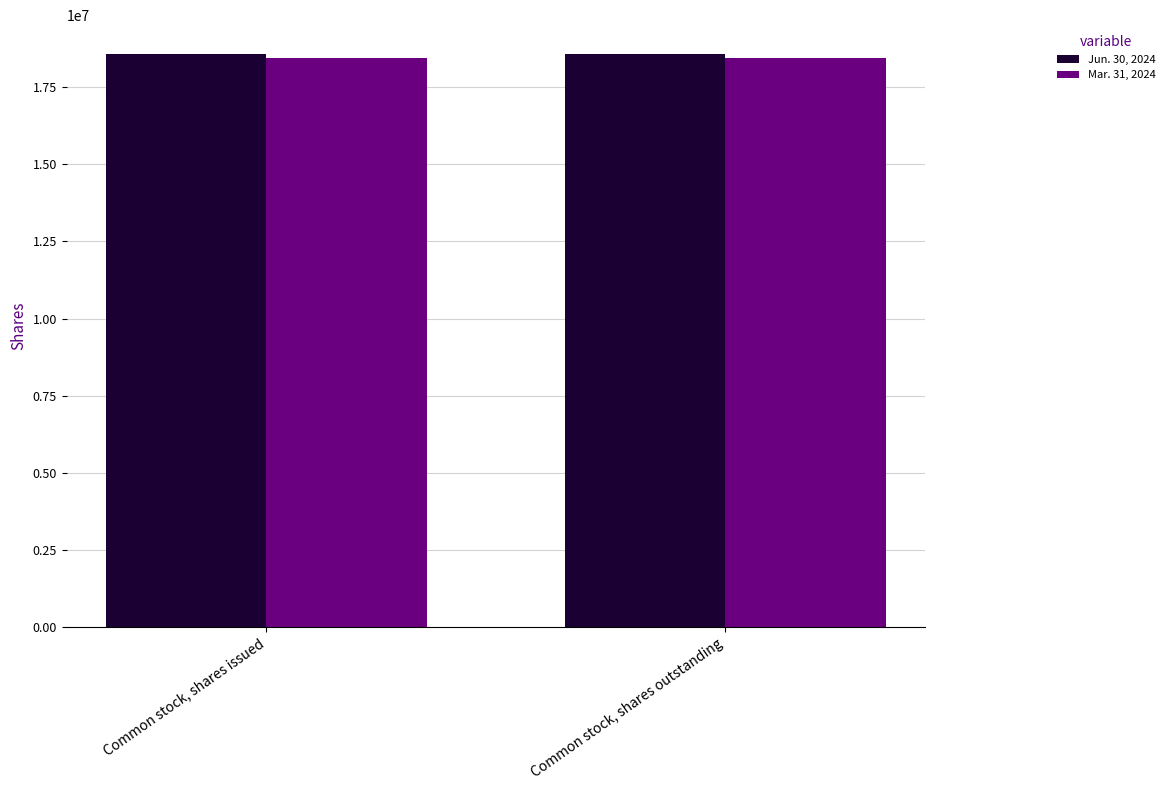

What is the total value across all series at Common stock, shares issued?

37034189